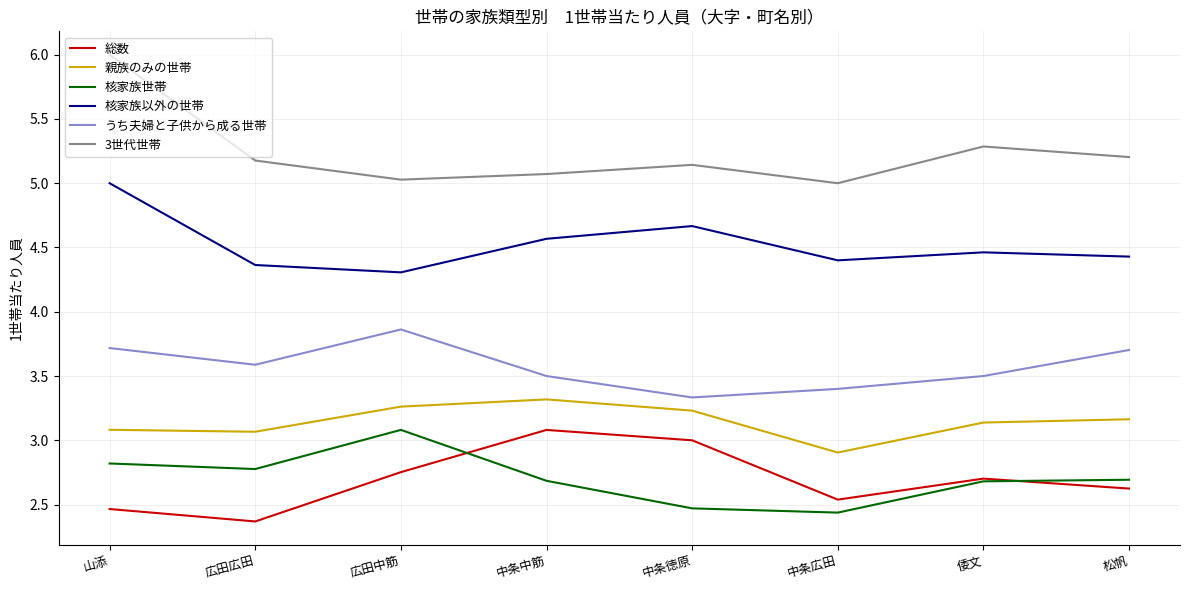

What are all the series names shown in the legend?

総数, 親族のみの世帯, 核家族世帯, 核家族以外の世帯, うち夫婦と子供から成る世帯, 3世代世帯